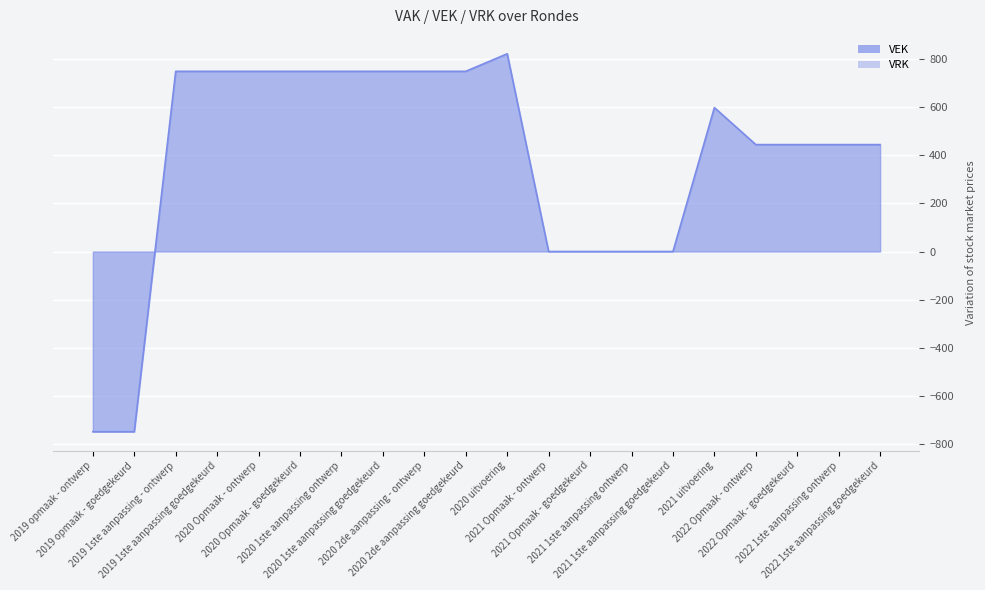

What is the value of the VEK point at the 5th from the left?

750